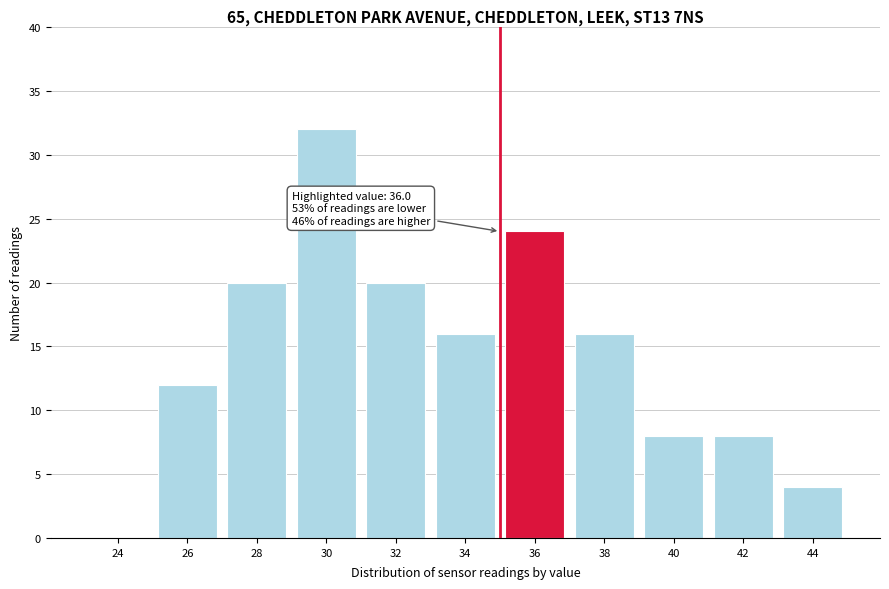

Reading right to left, extract all data points from this chart.

44=4	42=8	40=8	38=16	36=24	34=16	32=20	30=32	28=20	26=12	24=0